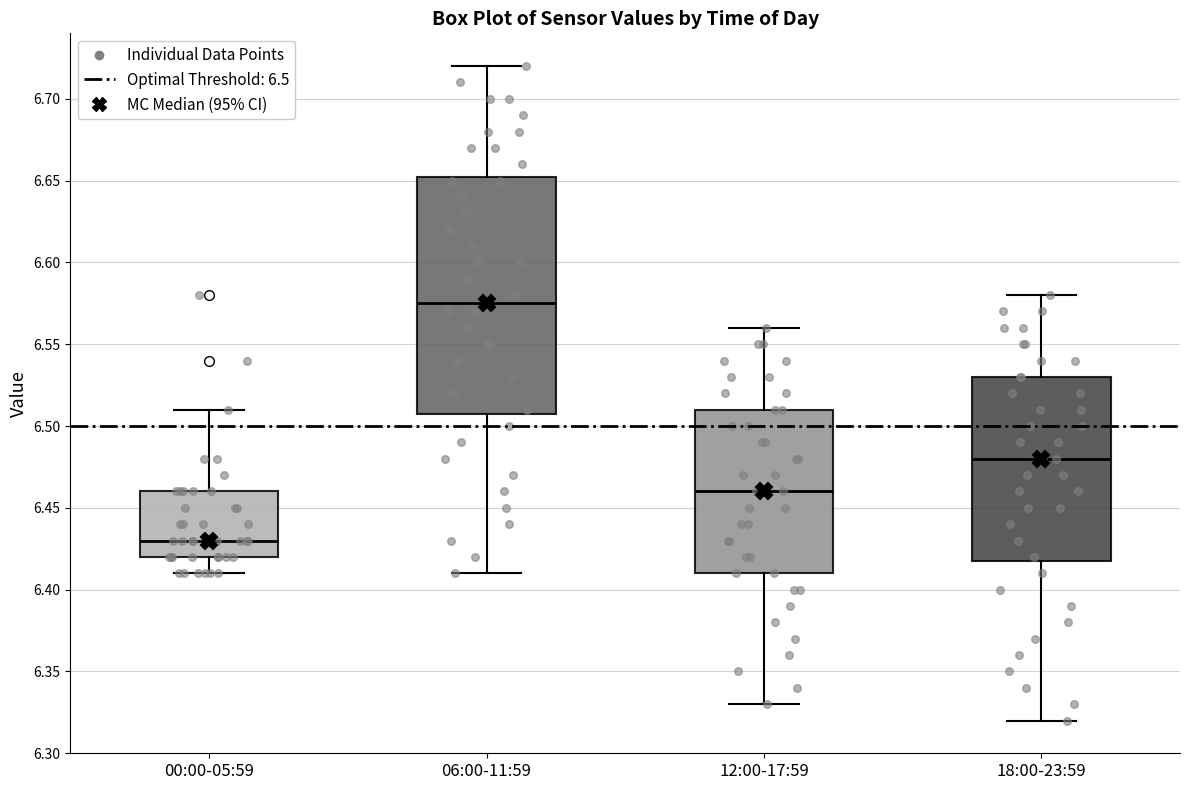

Which box's median line is the highest?

06:00-11:59